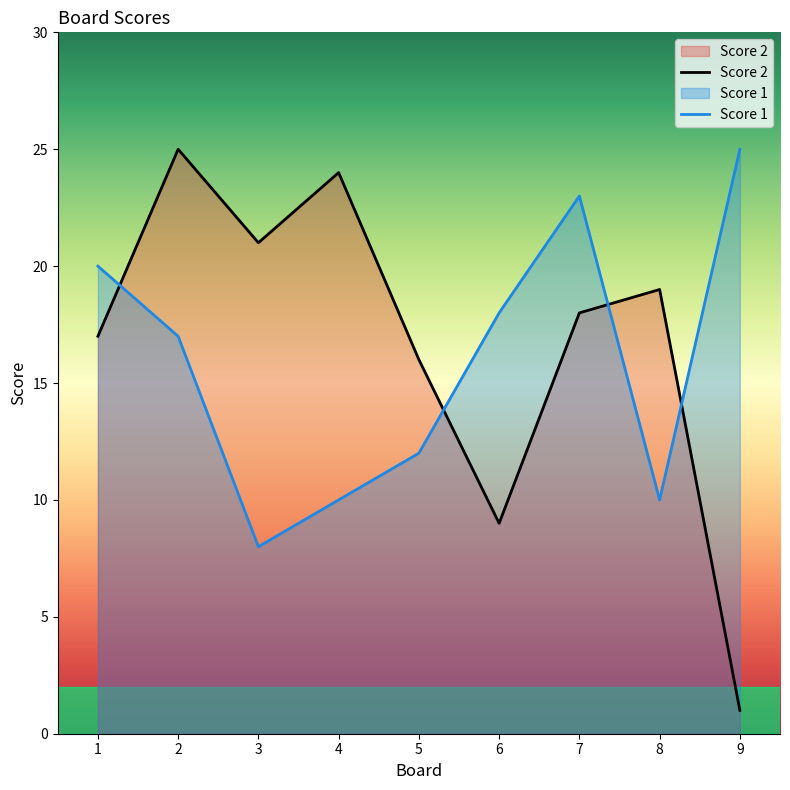

Is the value of Score 2 at 4 greater than the value of Score 1 at 7?

Yes